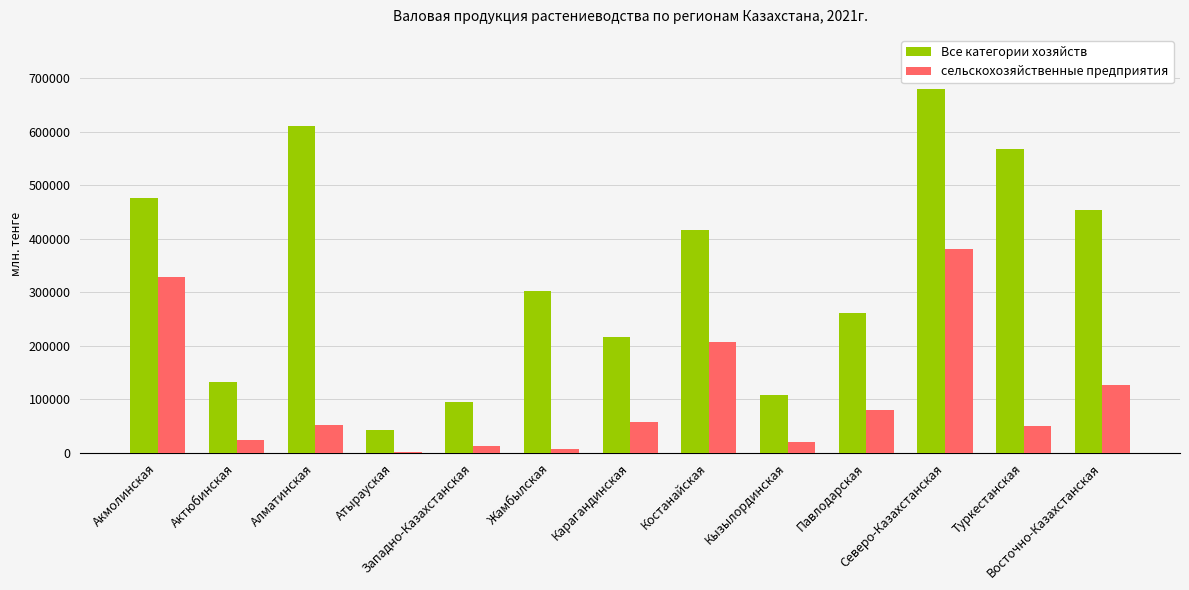

At which label does Все категории хозяйств reach its peak?

Северо-Казахстанская